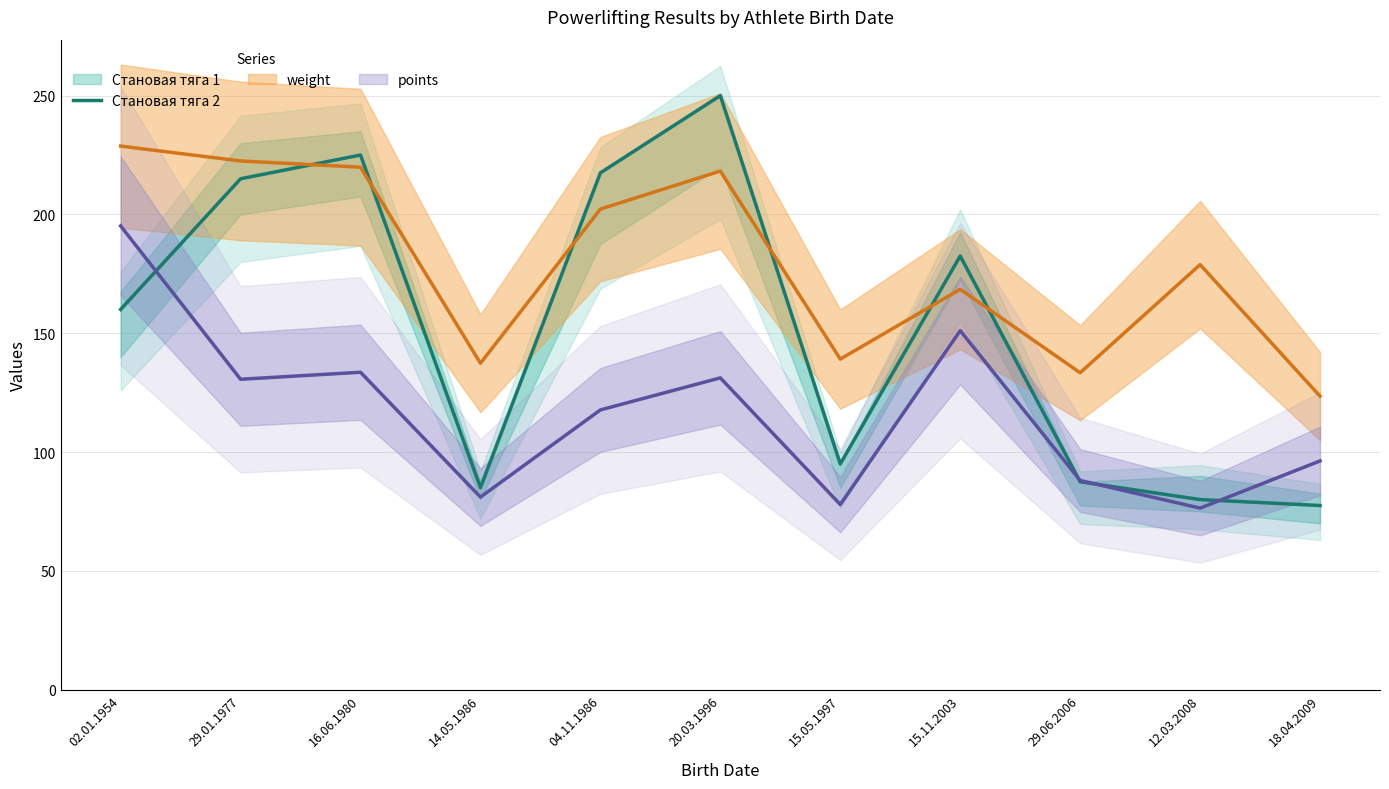

True or false: Становая тяга 2 has a value of 95.0 at 15.05.1997.

True